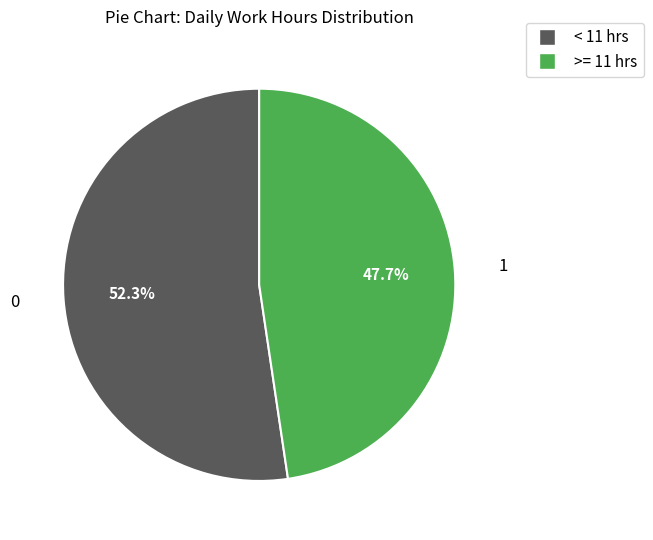

Approximately how many times larger is the value at < 11 hrs compared to >= 11 hrs?

1.1